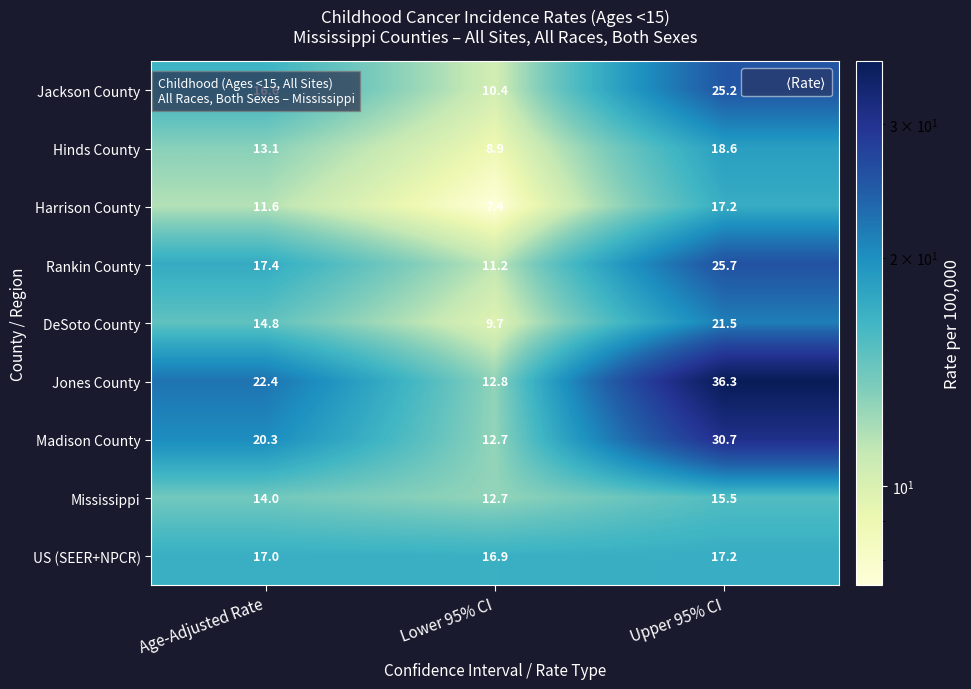

Is the value of Harrison County at Age-Adjusted Rate greater than the value of Madison County at Upper 95% CI?

No